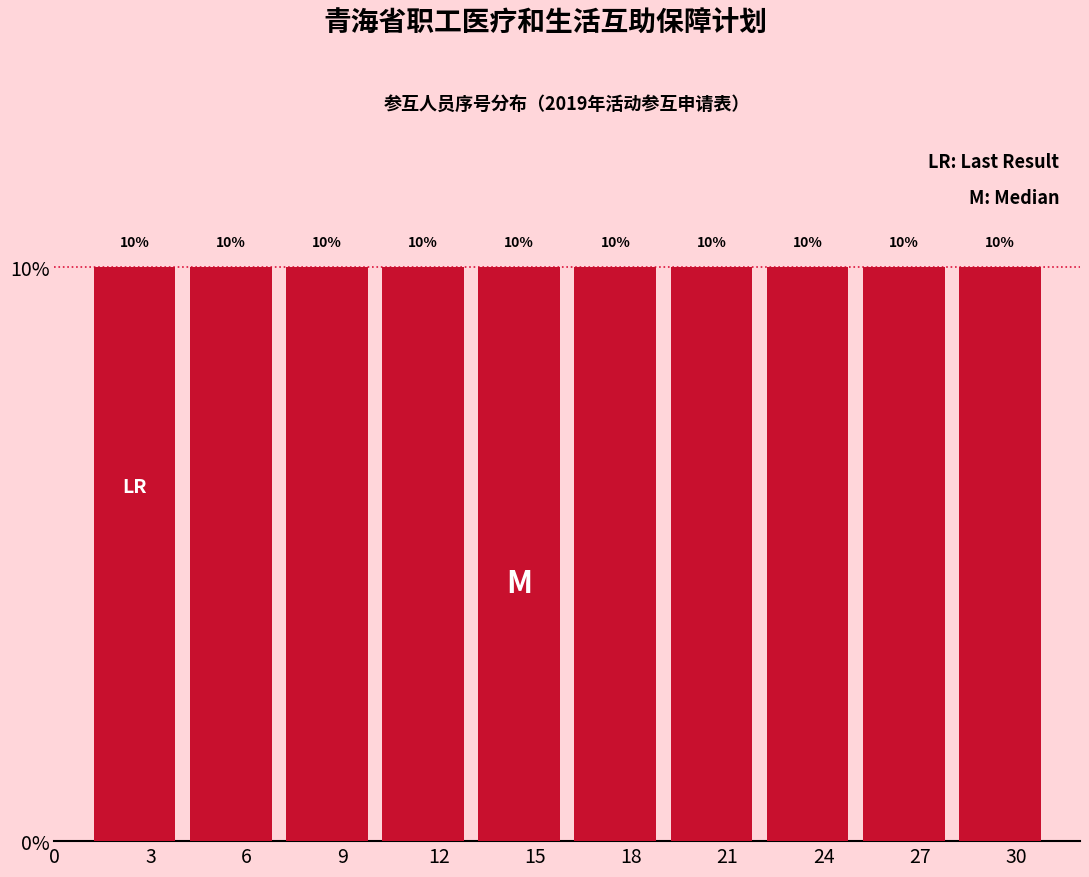

How tall is the bar that spans 10 to 13 on the x-axis?

10